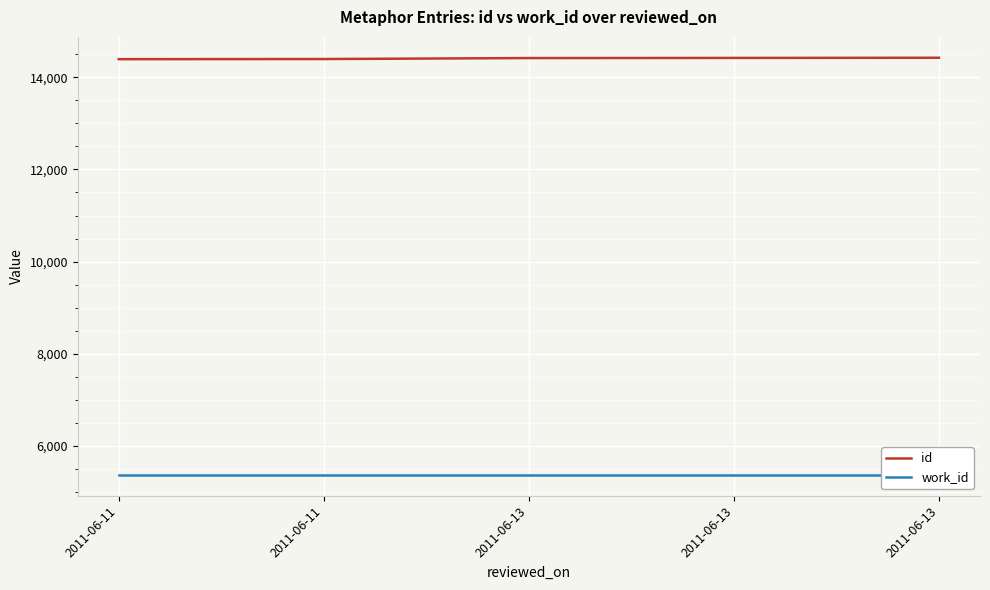

The work_id series shows 3081 at 2011-06-13. True or false?

False